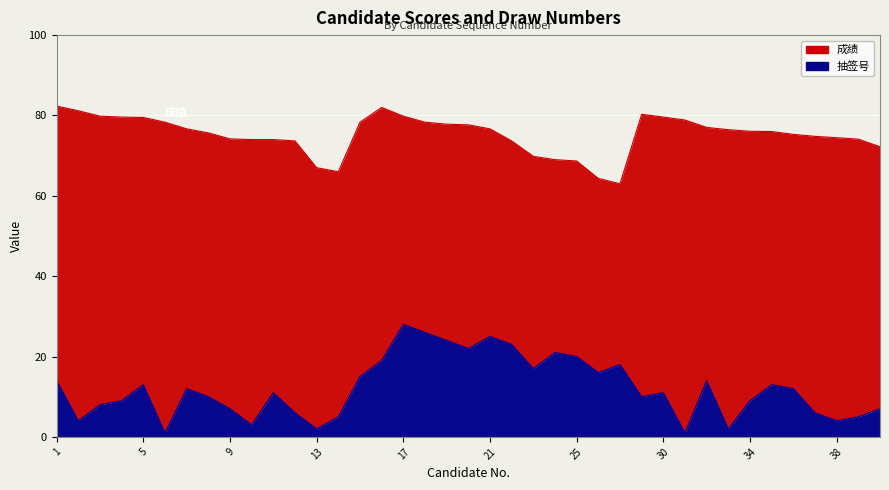

List the series in order of their overall mean, lowest first.

抽签号, 成绩